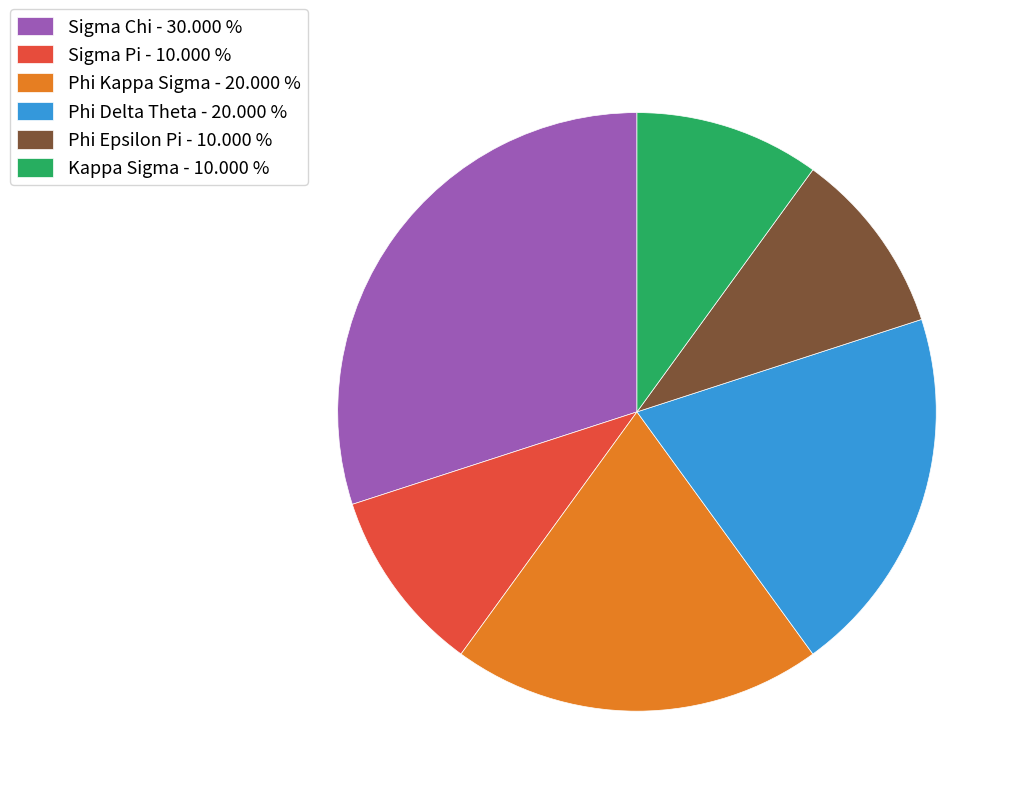

True or false: Phi Epsilon Pi accounts for 1% of the total.

False